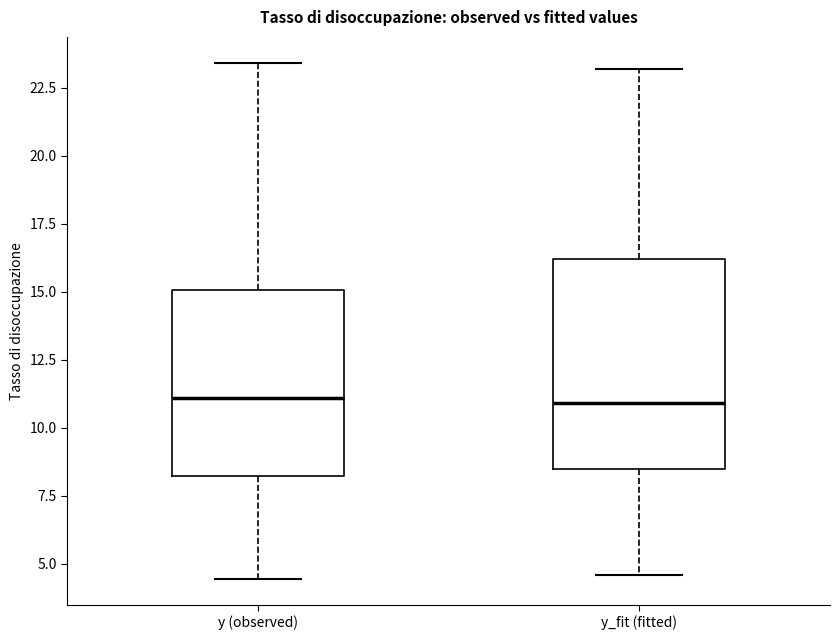

Reading left to right, read every box against the y-axis: the position of its median line, the range the box covers, and the ends of its whiskers. The values are not printed on the chart, so give them approximately, as read against the axis.

y (observed): median 11.0, box 8.0 to 15.0, whiskers 4.5 to 23.5
y_fit (fitted): median 11.0, box 8.5 to 16.0, whiskers 4.5 to 23.0